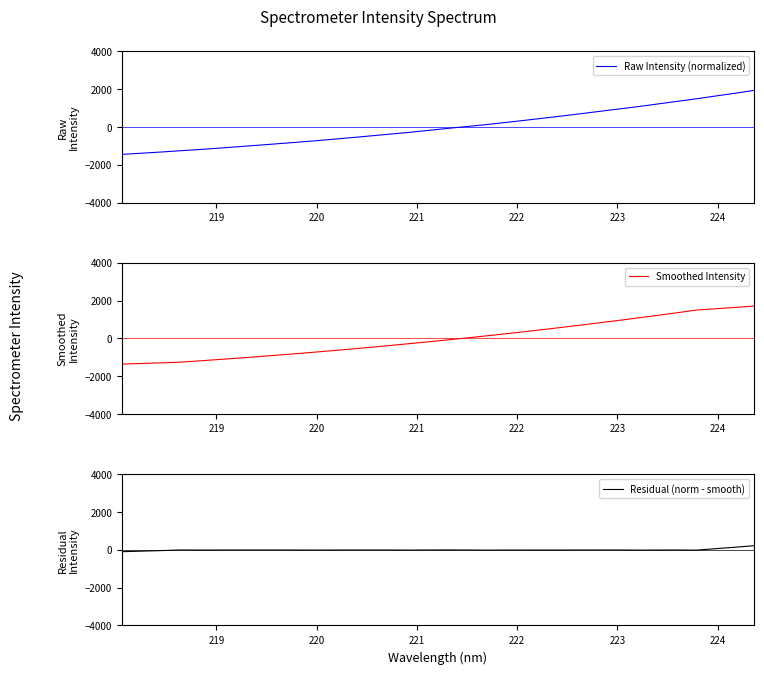

How many lines are shown in the chart?

3